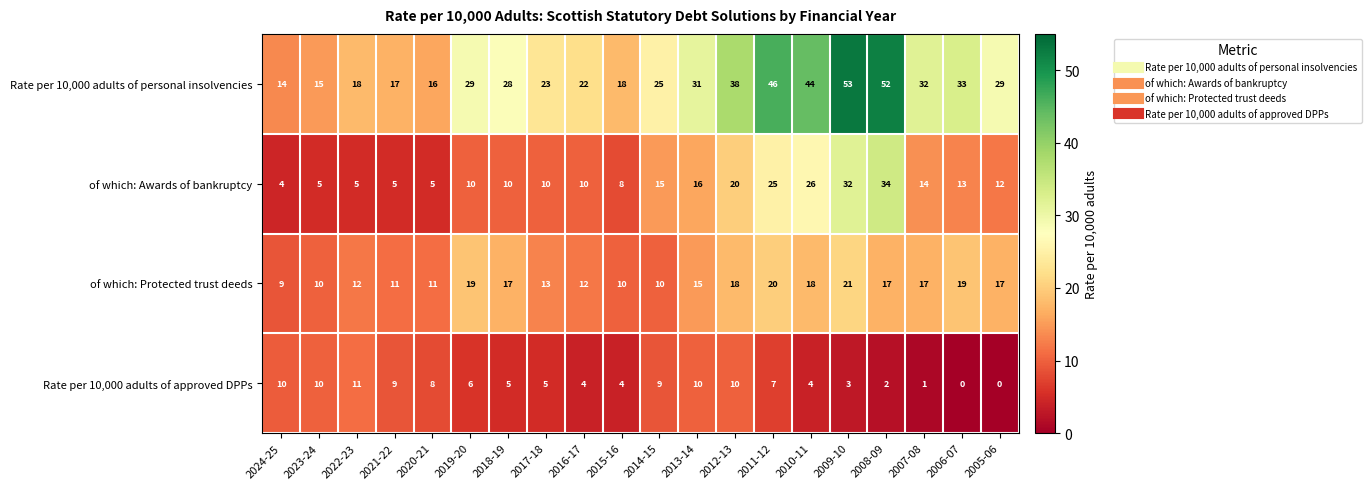

Which series has the widest spread of values?

Rate per 10,000 adults of personal insolvencies